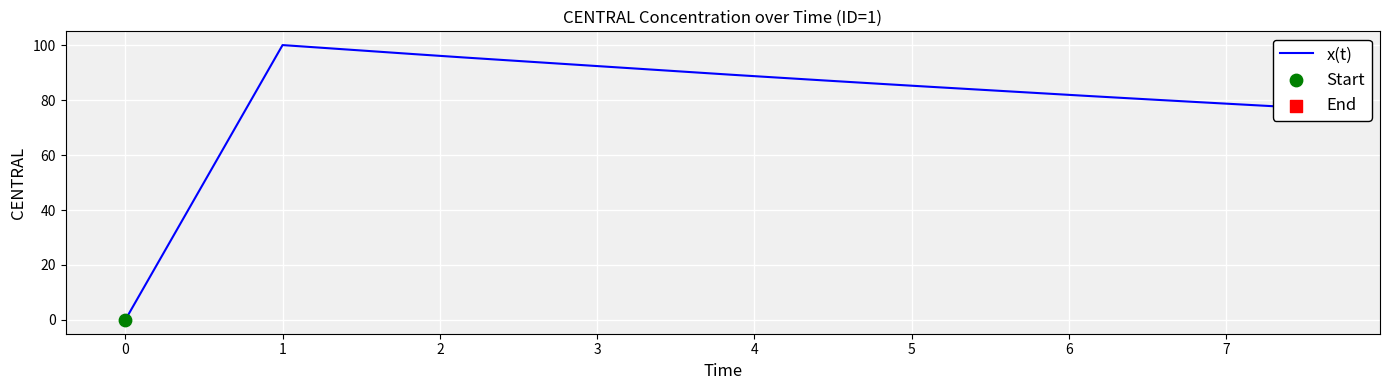

What is the difference between the maximum and minimum values?

100.0